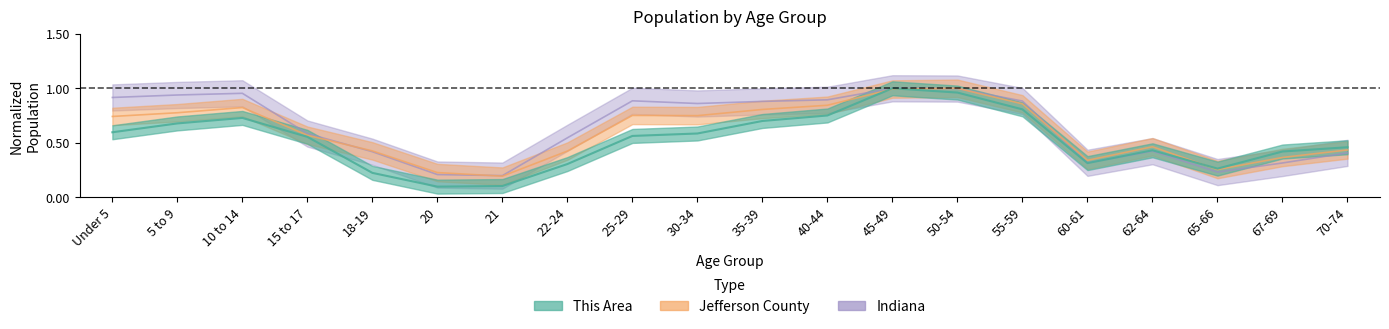

Between 50-54 and 45-49, which is larger?

45-49